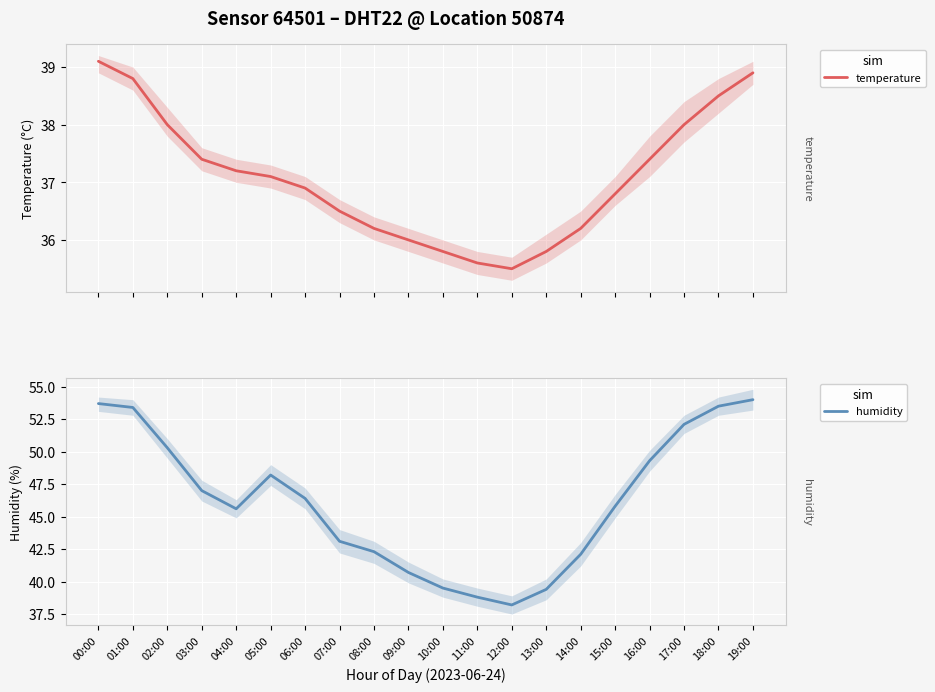

Rank the series by their average value, from lowest to highest.

temperature, humidity